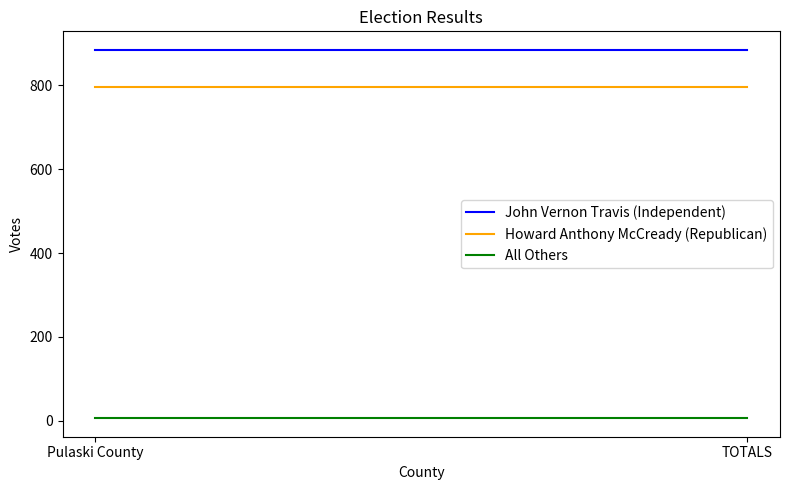

Does the chart display data point markers on the line(s)?

No